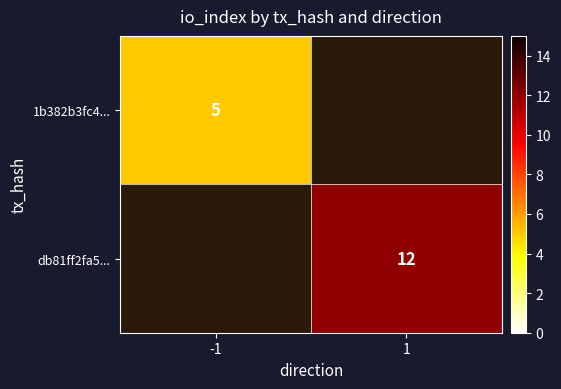

The value of 1b382b3fc4... at -1 is 8.9. True or false?

False